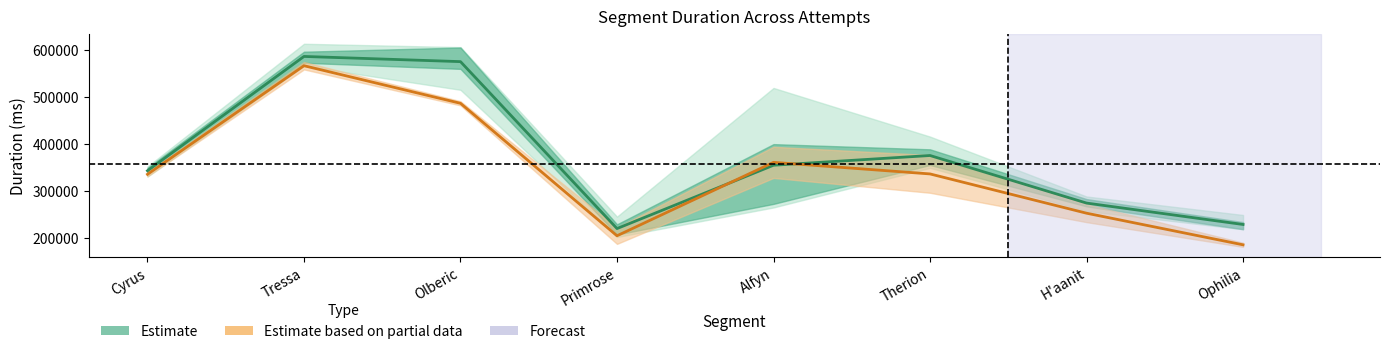

What is the average value of the Estimate mean series?

369708.3